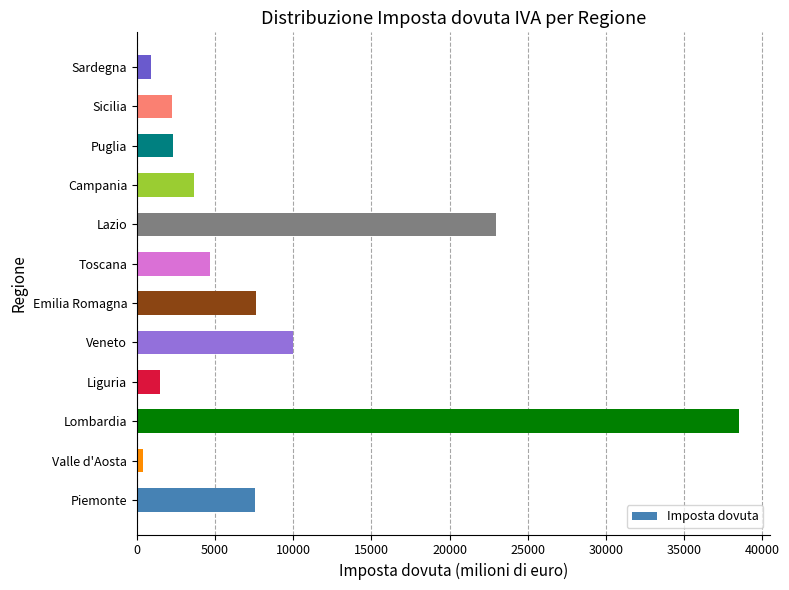

Read the value at Liguria.

1505.7